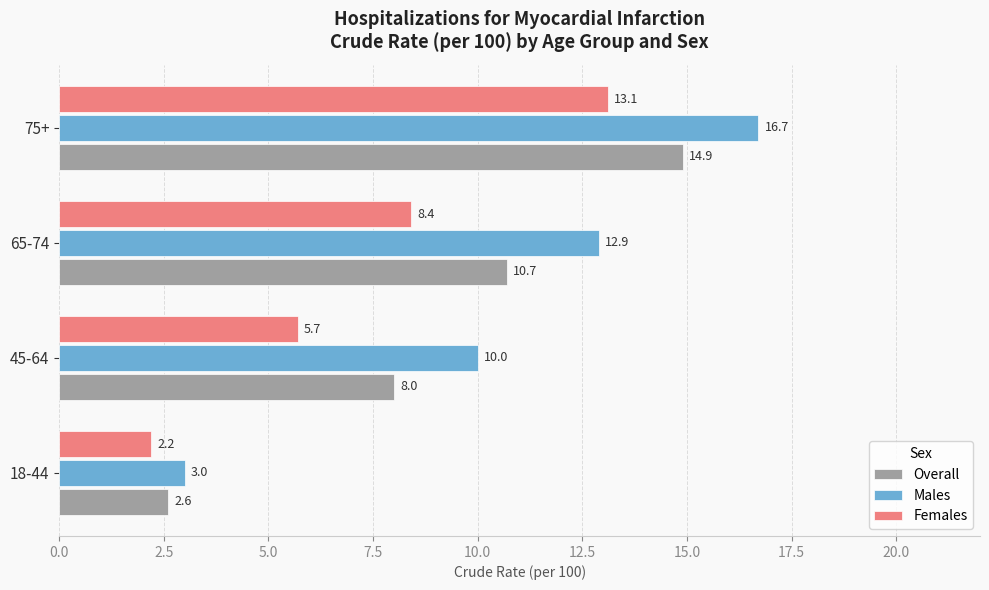

List the labels in order of Females value, smallest first.

18-44, 45-64, 65-74, 75+